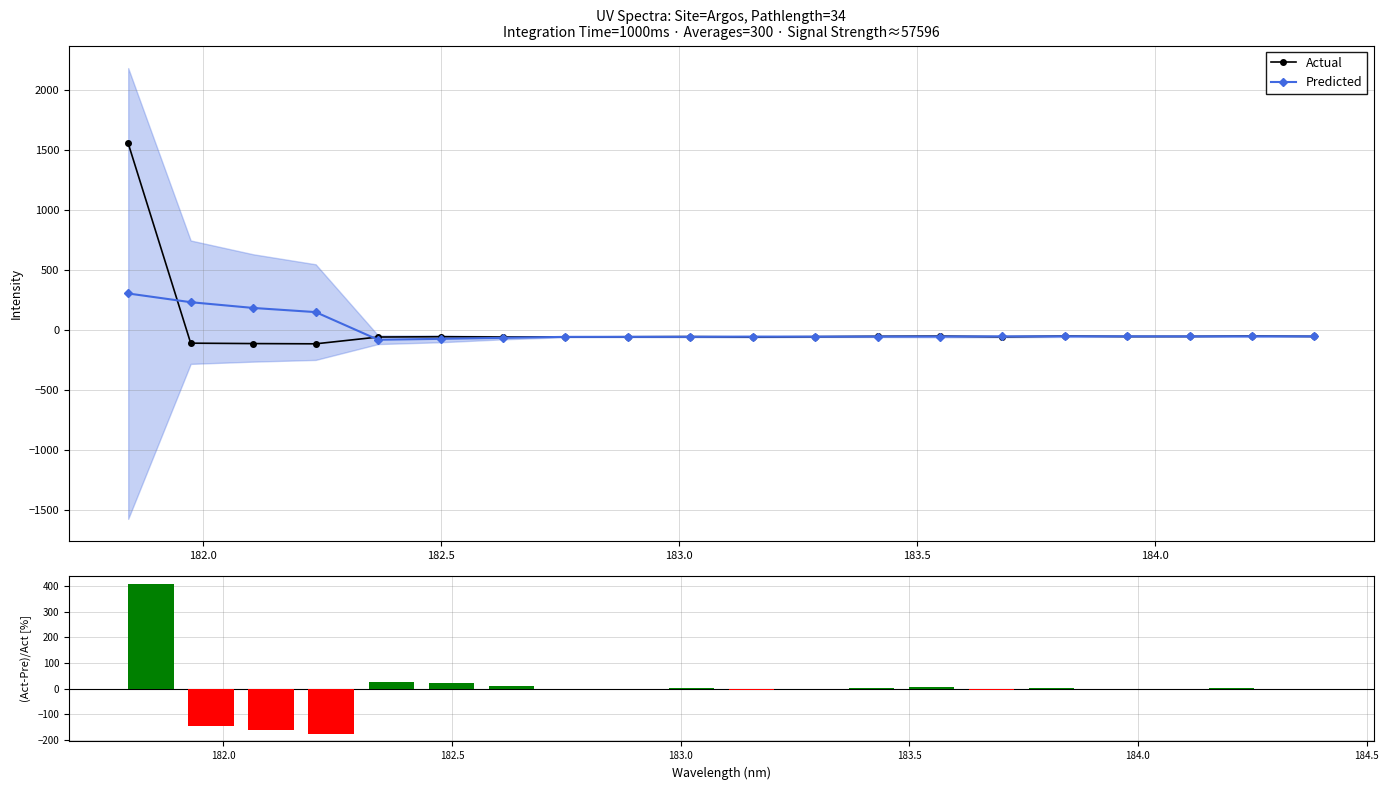

True or false: Predicted has more than 1 points higher than both neighbors.

True